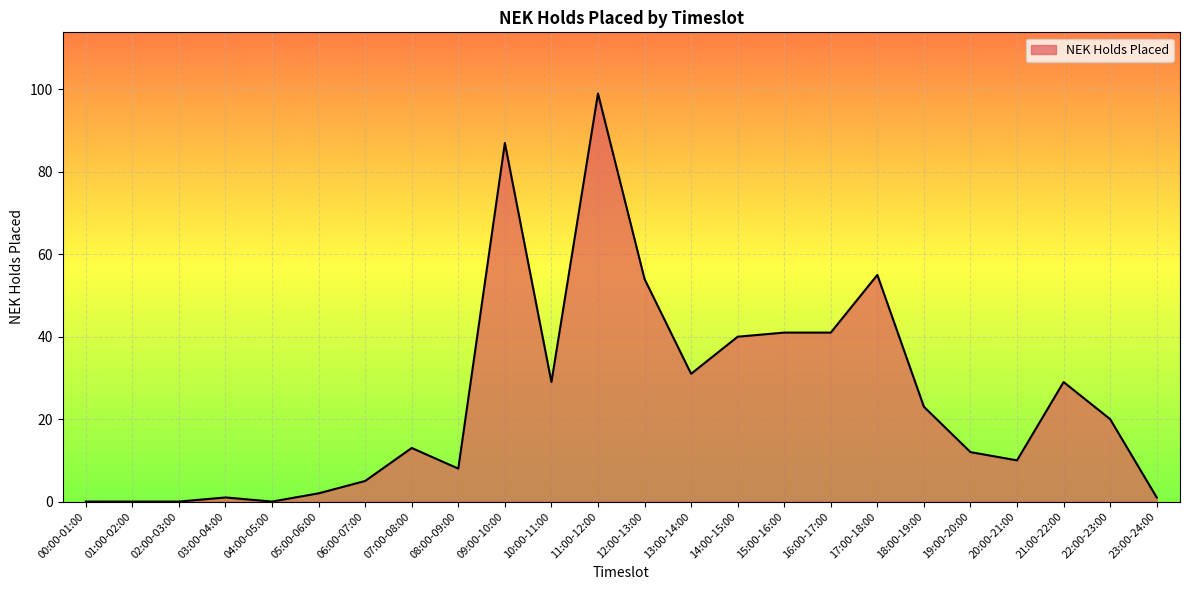

Reading right to left, transcribe all the data shown in this chart.

23:00-24:00=1	22:00-23:00=20	21:00-22:00=29	20:00-21:00=10	19:00-20:00=12	18:00-19:00=23	17:00-18:00=55	16:00-17:00=41	15:00-16:00=41	14:00-15:00=40	13:00-14:00=31	12:00-13:00=54	11:00-12:00=99	10:00-11:00=29	09:00-10:00=87	08:00-09:00=8	07:00-08:00=13	06:00-07:00=5	05:00-06:00=2	04:00-05:00=0	03:00-04:00=1	02:00-03:00=0	01:00-02:00=0	00:00-01:00=0